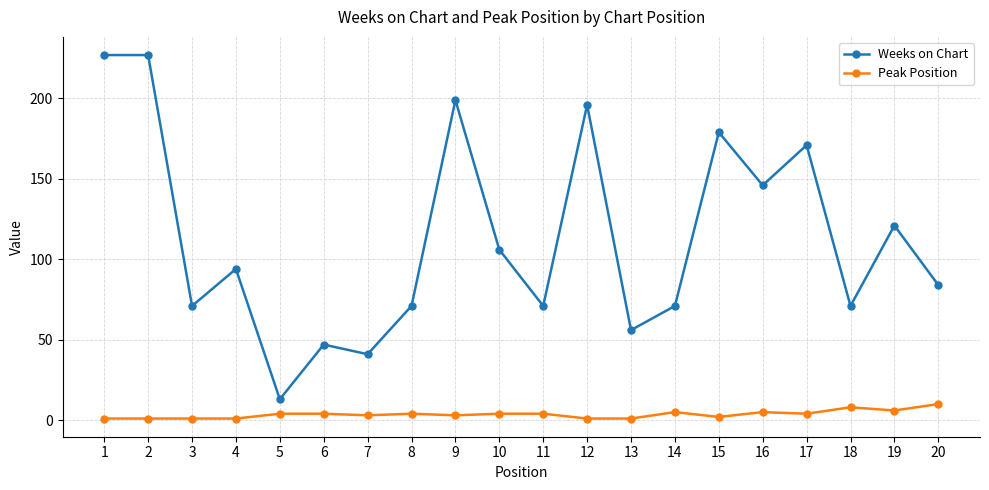

True or false: Weeks on Chart has a value of 128 at 3.

False